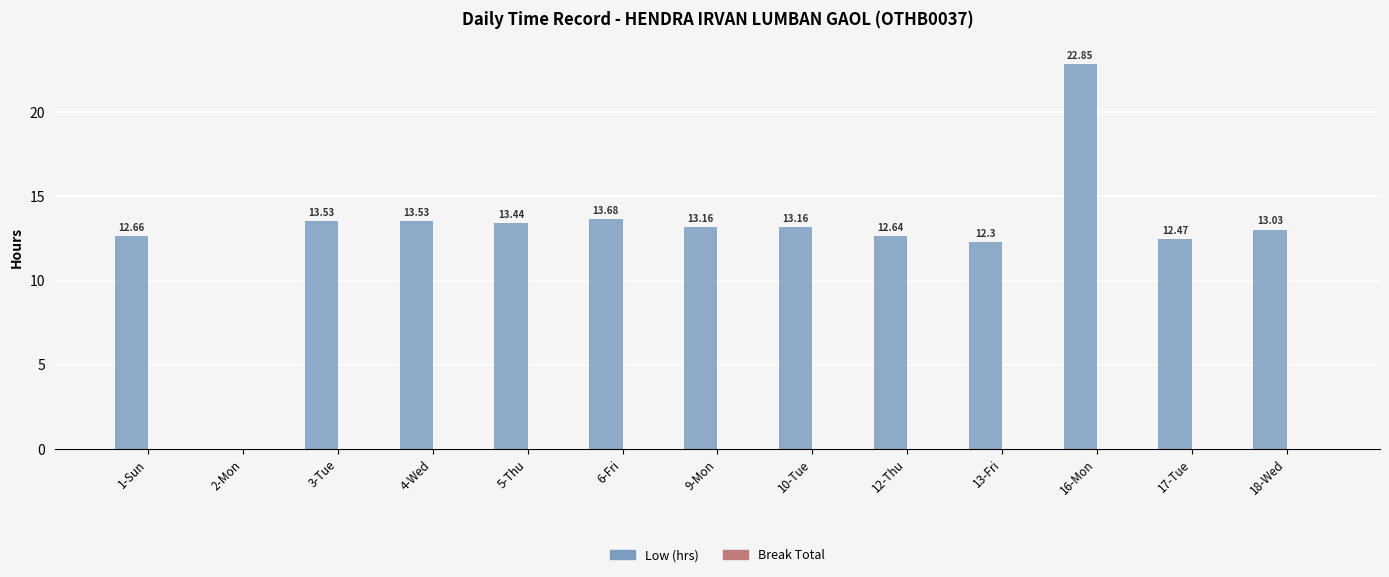

How many positive values are there?

12